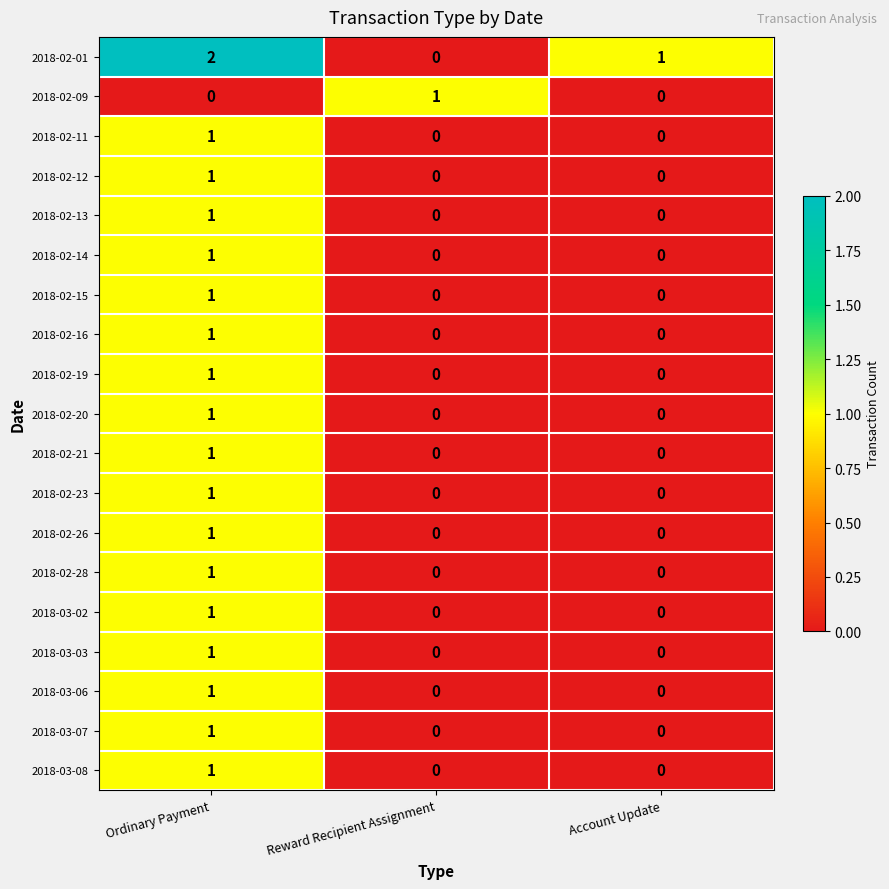

Which series has the widest spread of values?

2018-02-01